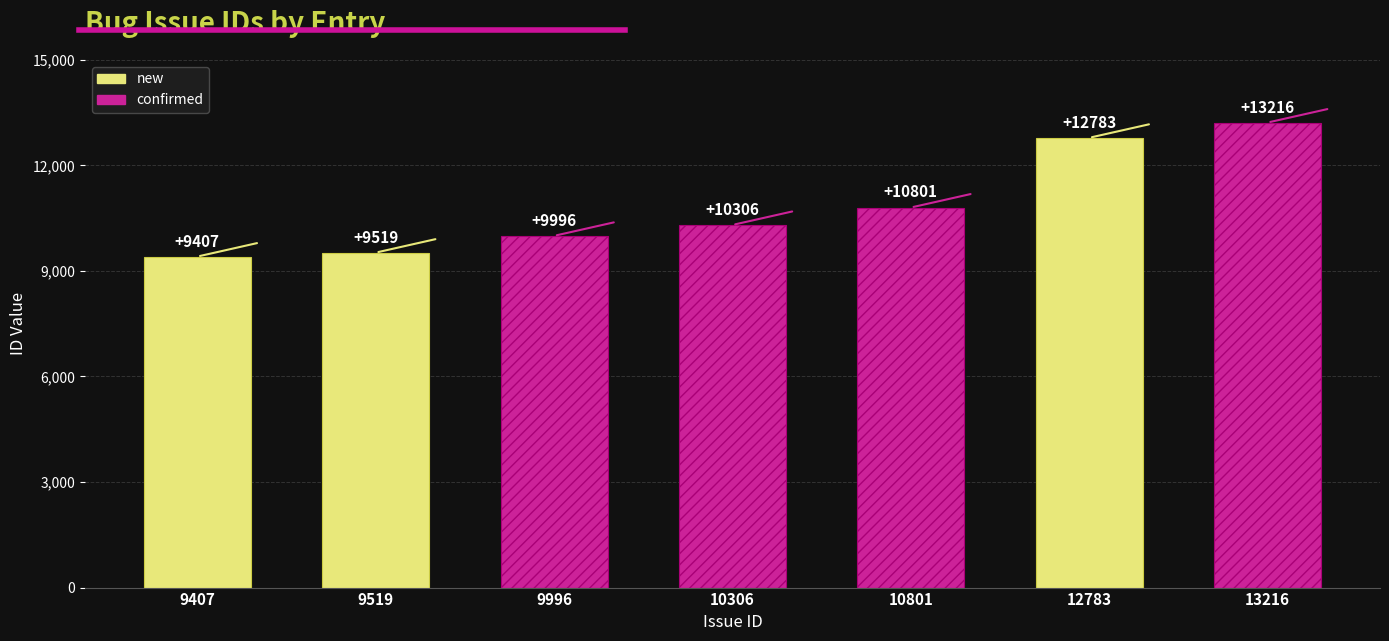

List the labels in order of value, smallest first.

9407, 9519, 9996, 10306, 10801, 12783, 13216